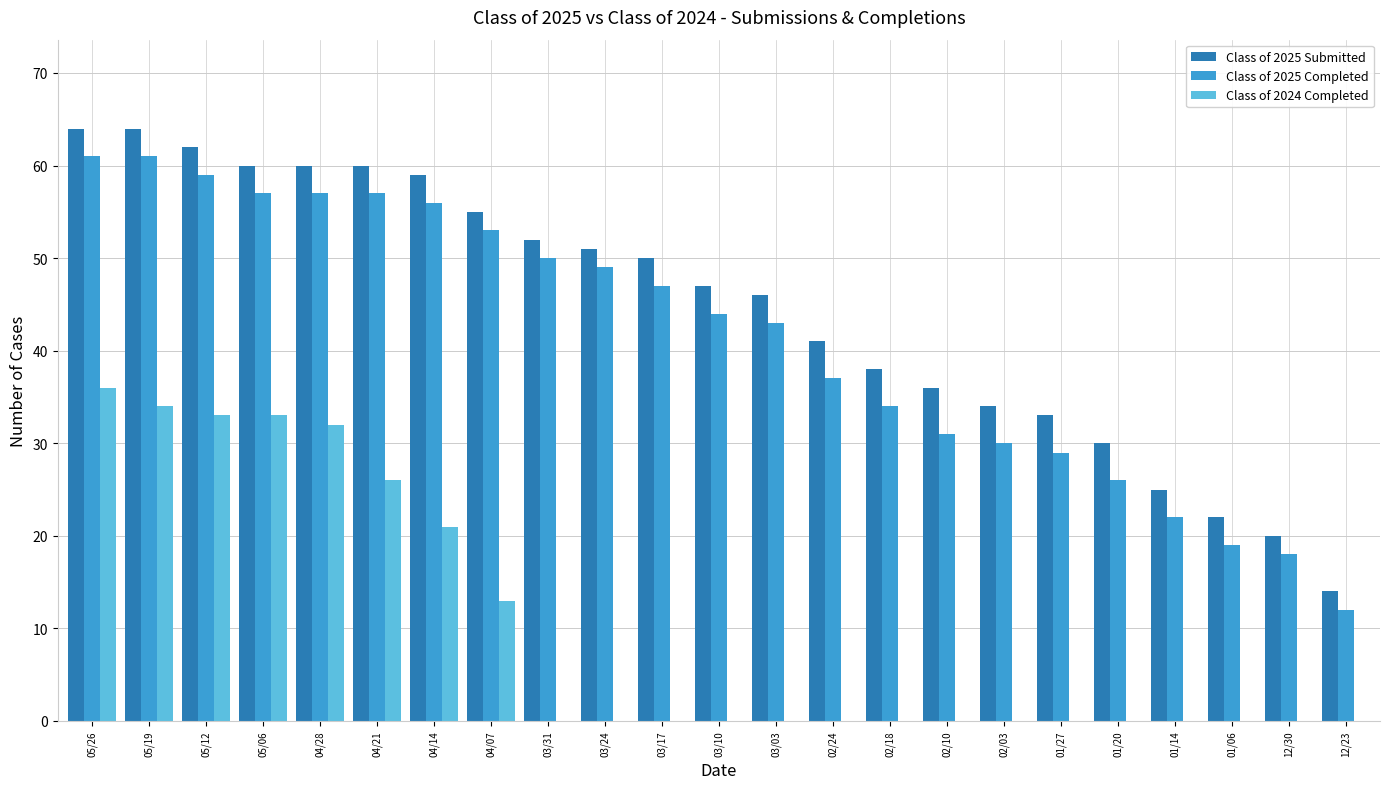

The value of Class of 2025 Completed at 01/06 is 19. True or false?

True